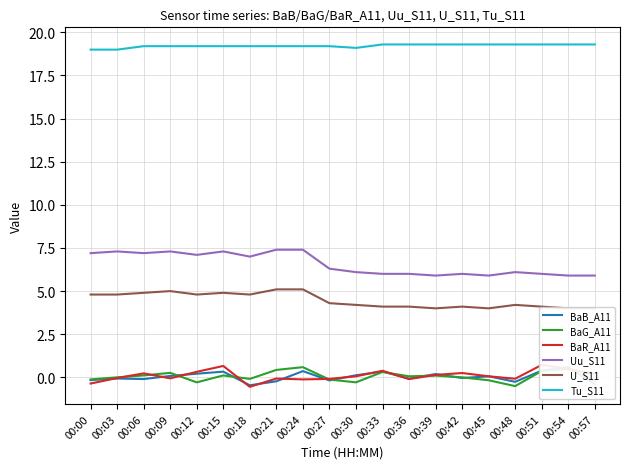

What is the maximum value for BaB_A11?

0.6